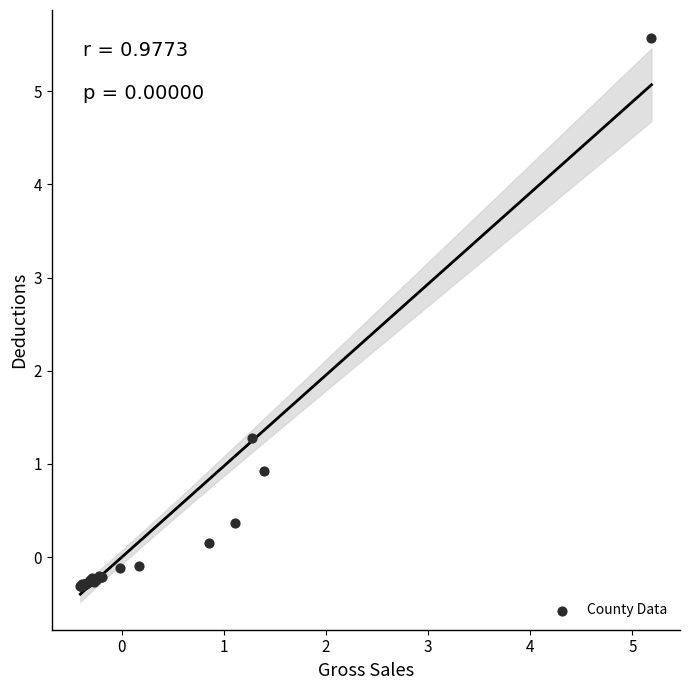

What Y value in the scatter plot is closest to 2?

1.3